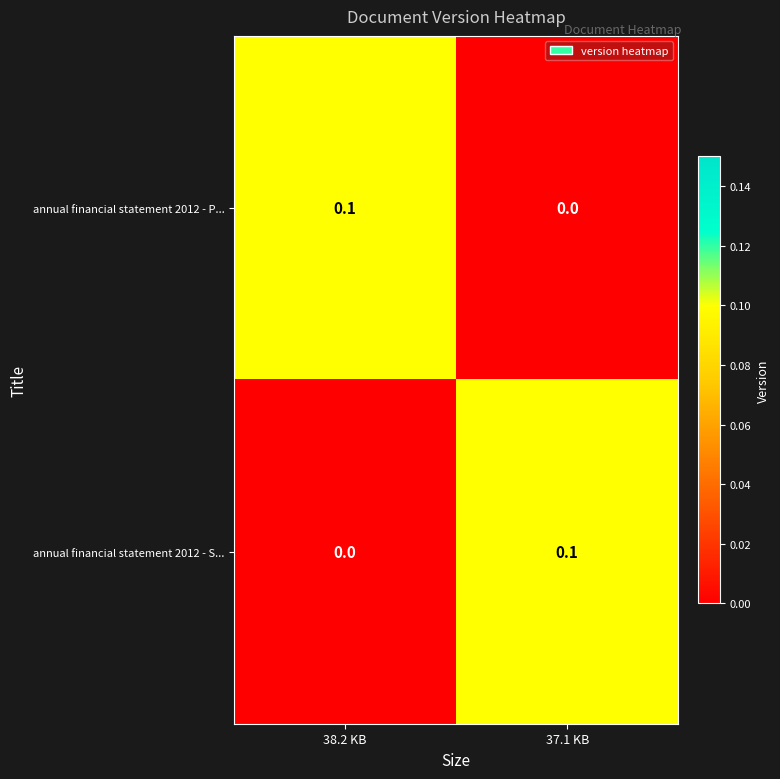

How many categories are shown in the chart?

2